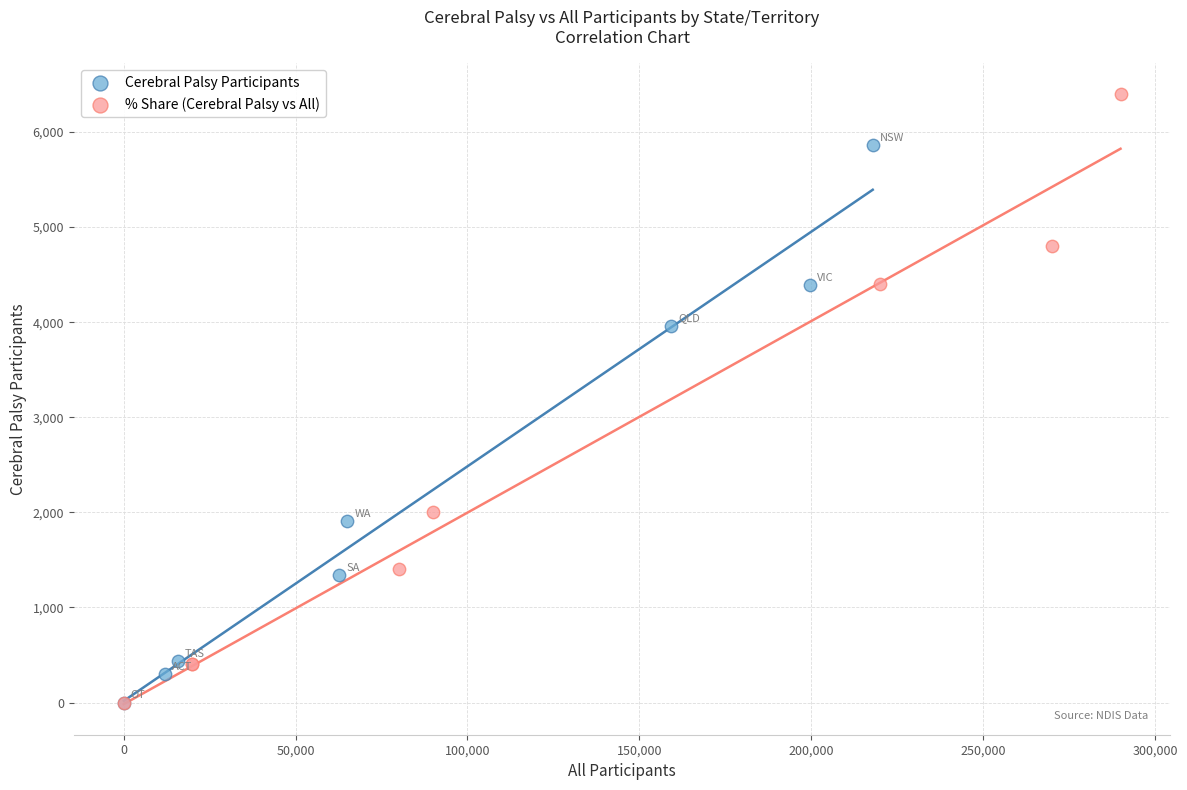

Which series has the largest Y range (max minus min)?

% Share (Cerebral Palsy vs All)